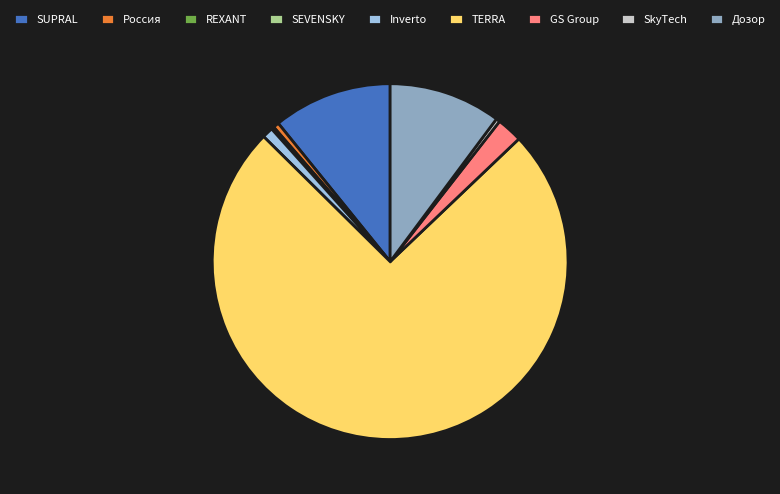

Is it true that TERRA is 62% of the pie?

False